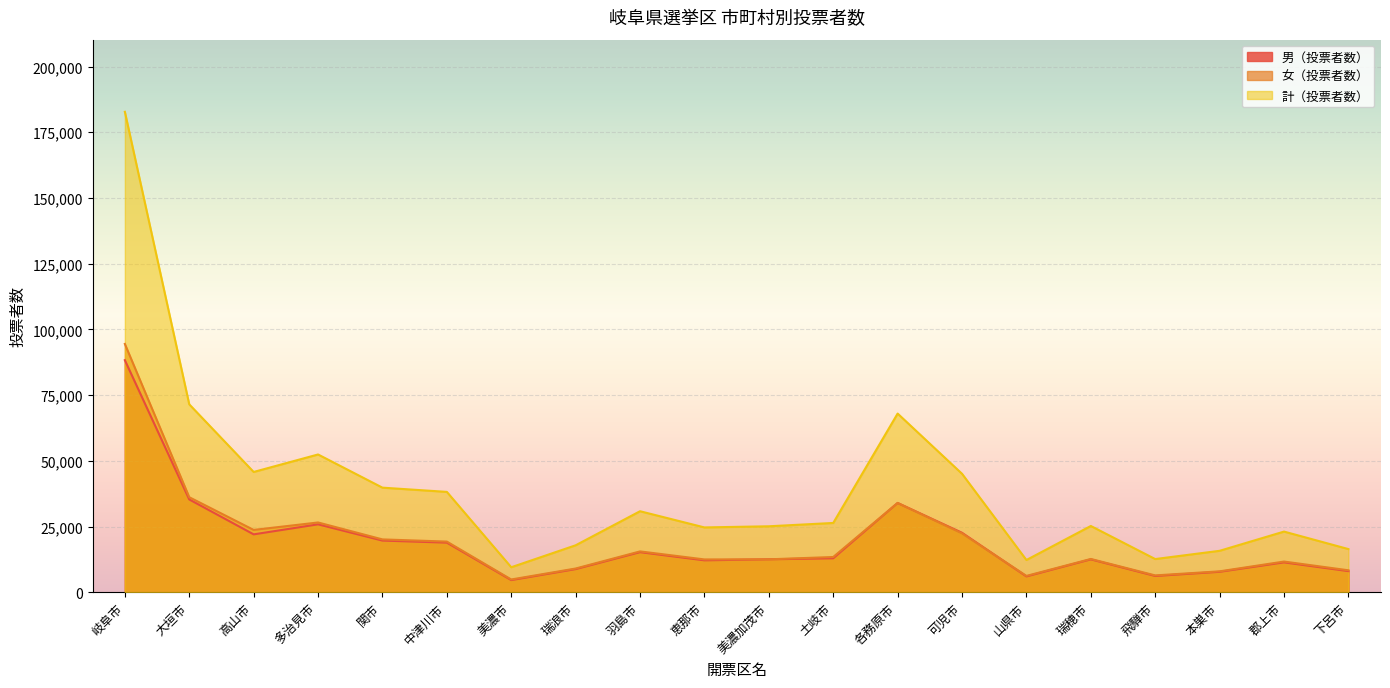

Read the 計（投票者数） value at 下呂市, to the nearest 10.

16450